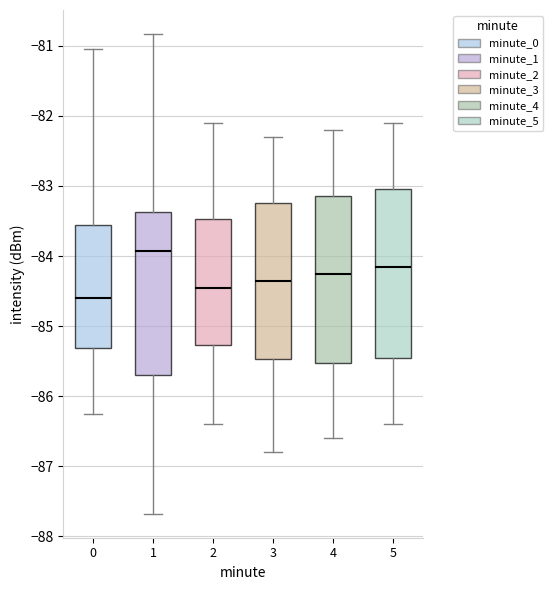

Which box has the lowest median line?

0